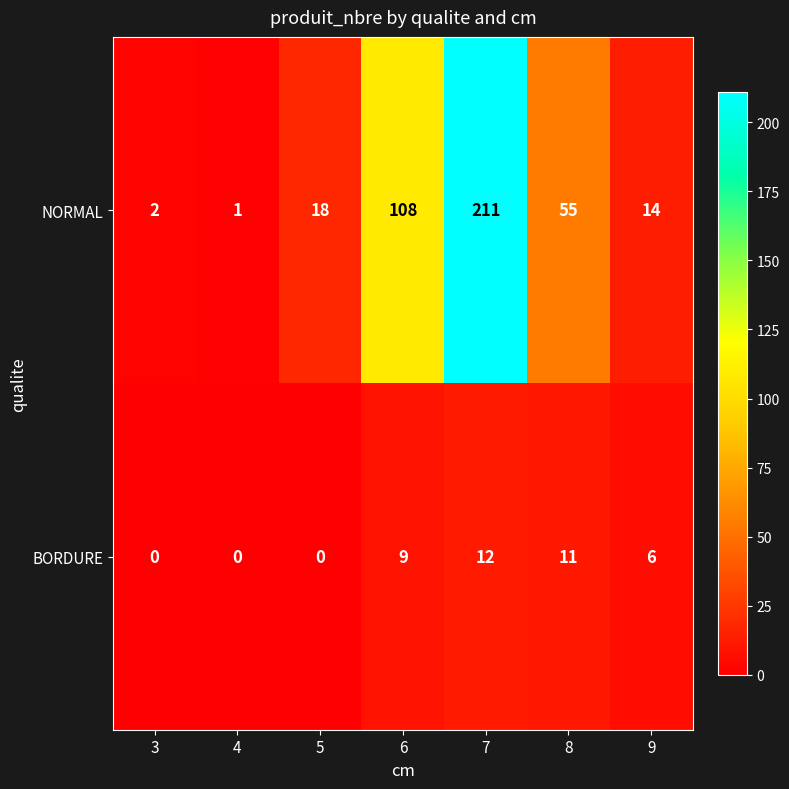

Which series has the largest total across all categories?

NORMAL